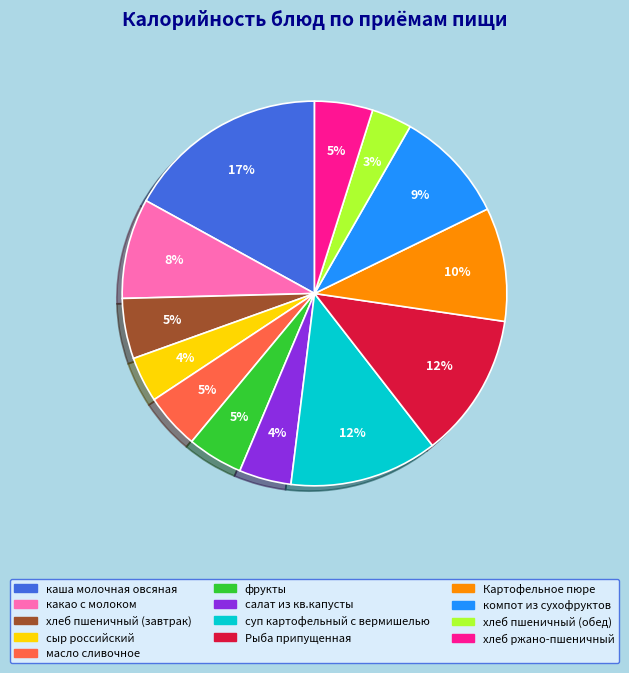

Which category has the biggest portion of the pie?

каша молочная овсяная